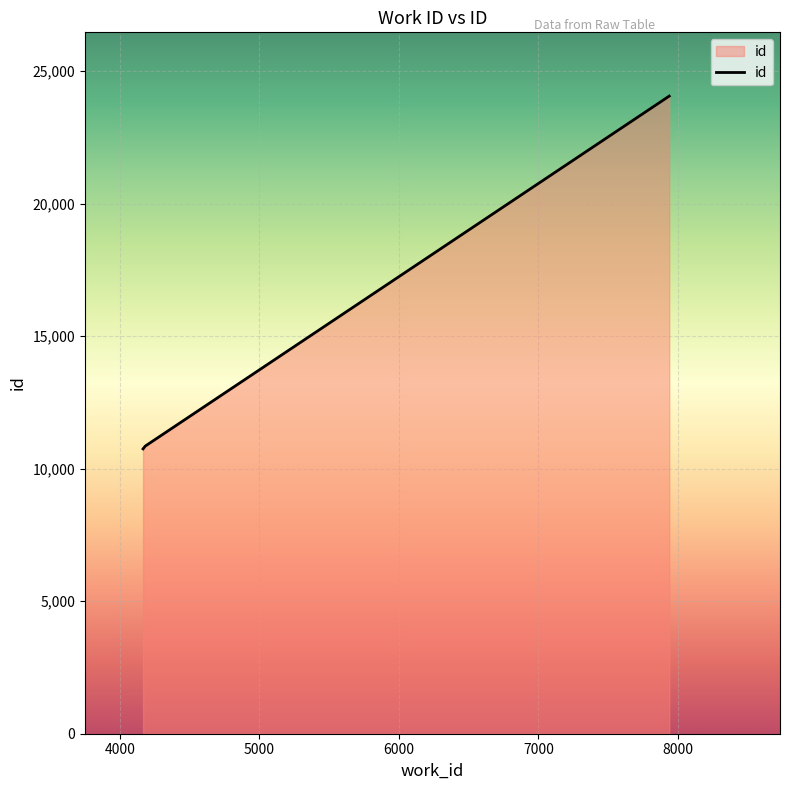

What is the smallest value displayed?

10748